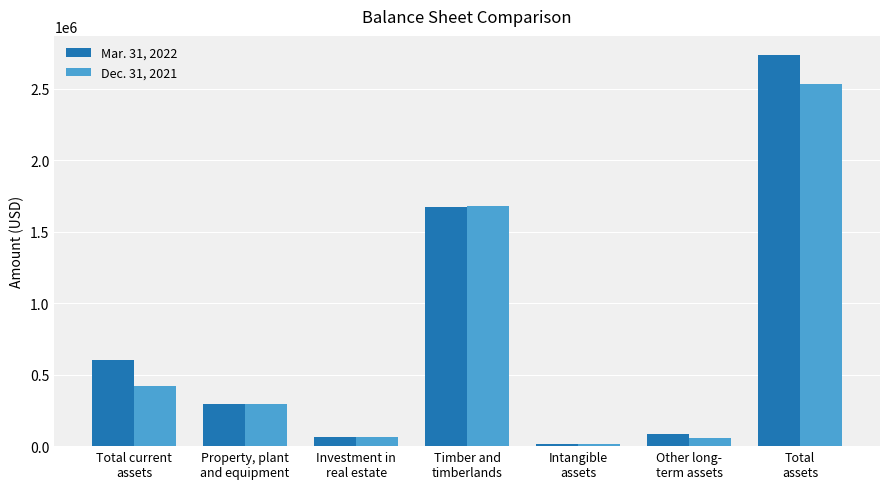

Rank the series by their maximum value, from highest to lowest.

Mar. 31, 2022, Dec. 31, 2021